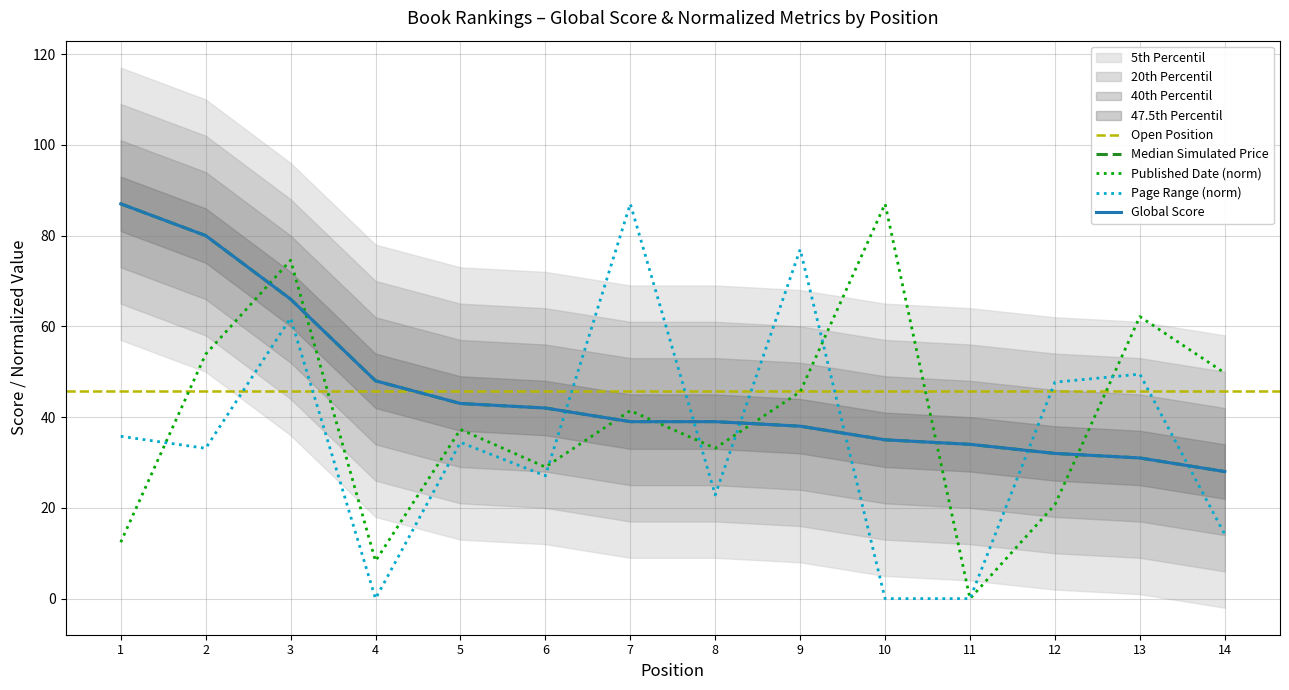

How many interior local peaks does the Published Date series have?

5